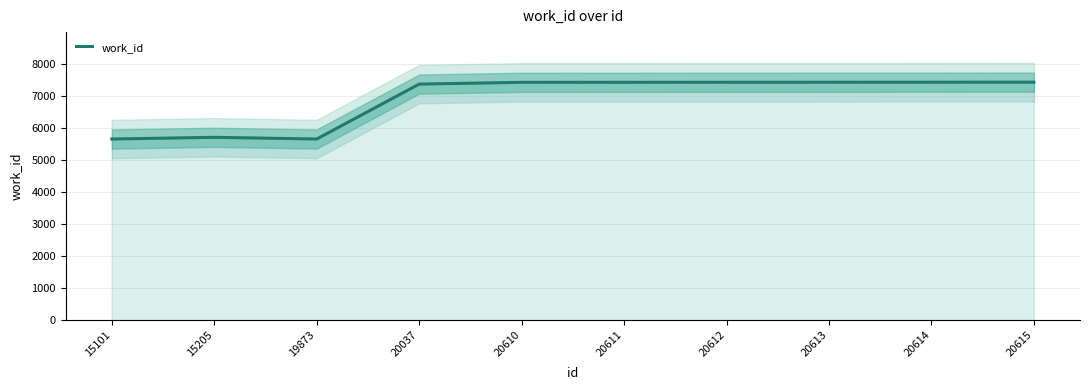

Where is the data nearest to the value 6537?

20037